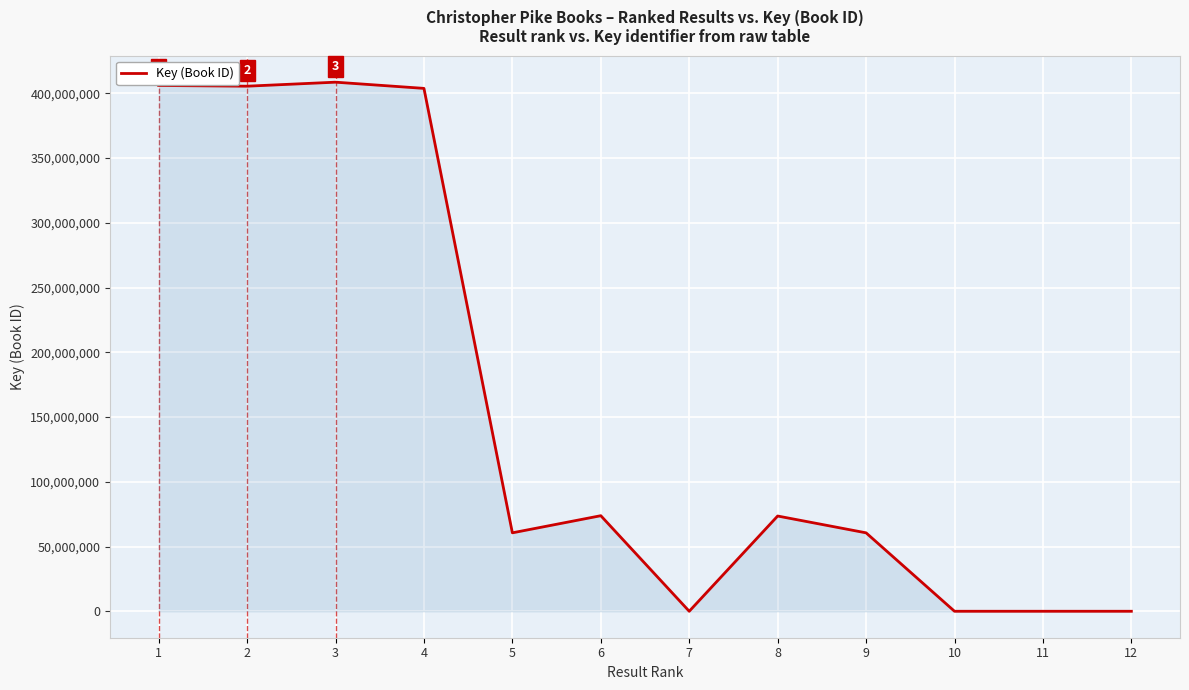

How many lines are shown in the chart?

1